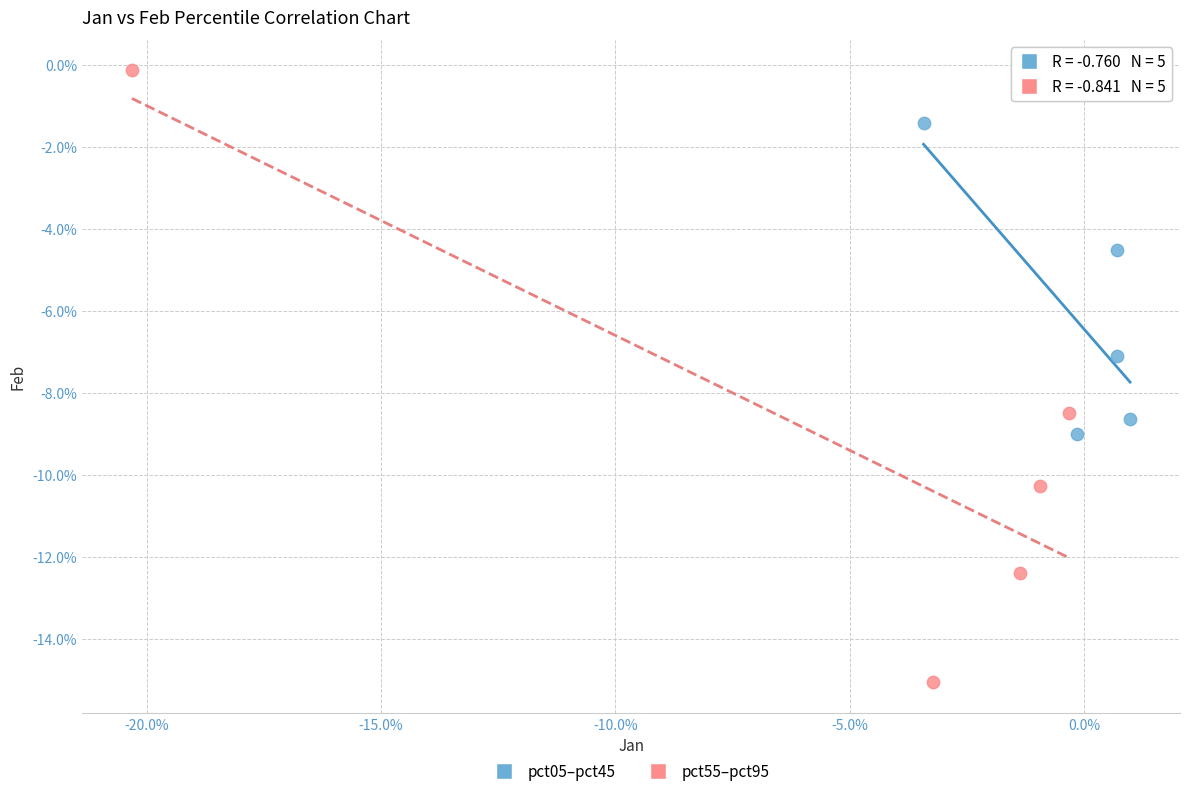

What are all the series names shown in the legend?

pct05–pct45, pct55–pct95